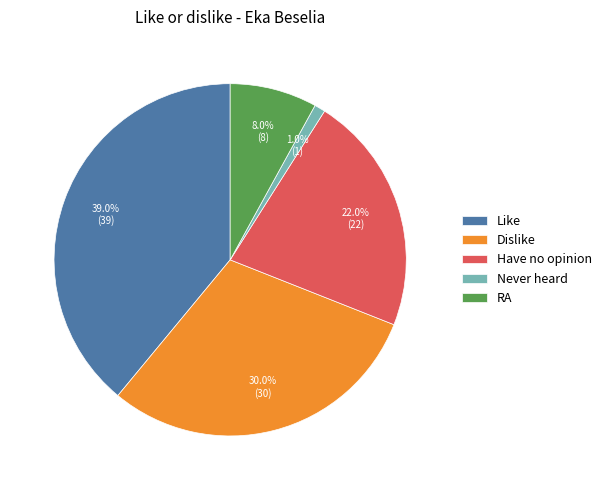

What percentage do RA and Like together represent?

47.0%